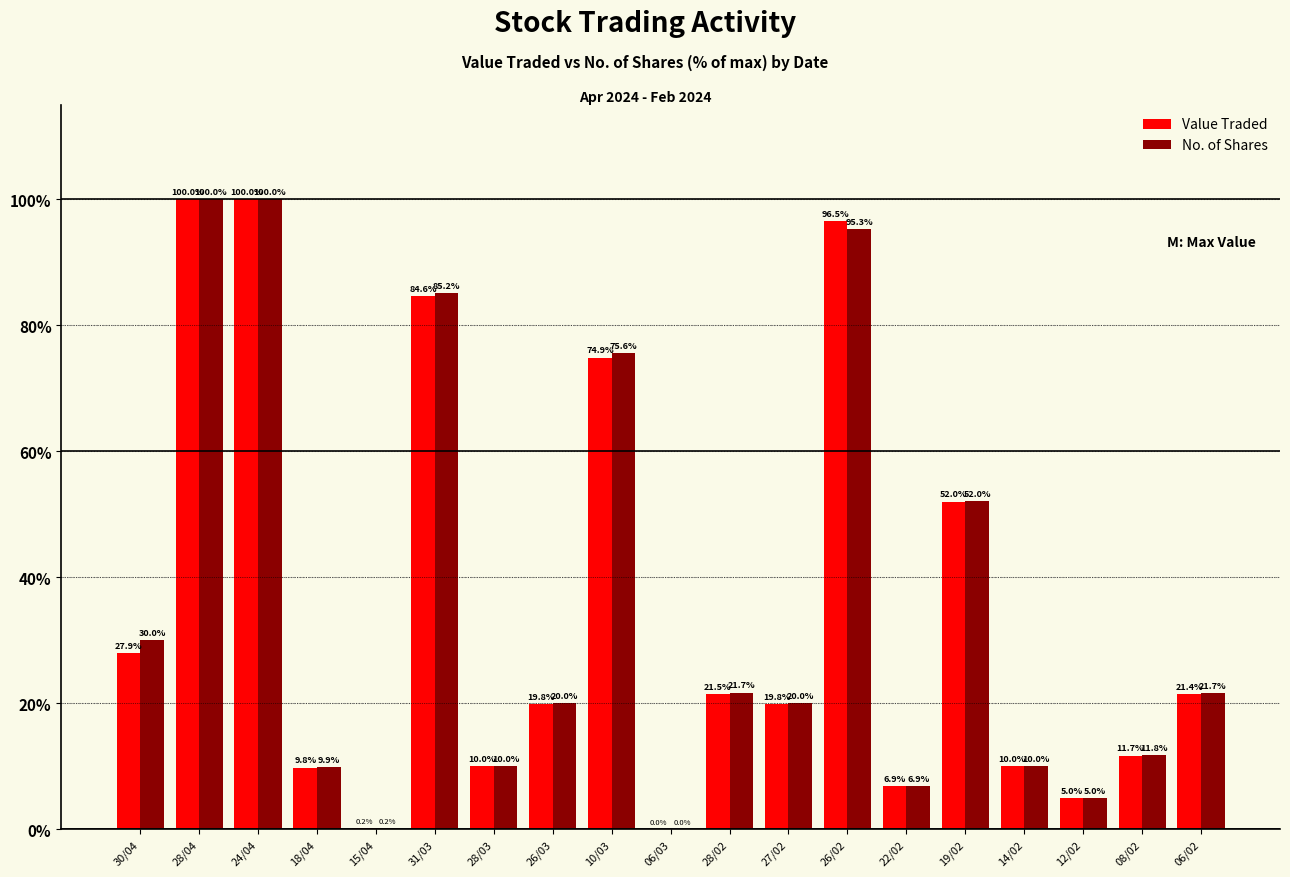

Which series has the largest total across all categories?

No. of Shares